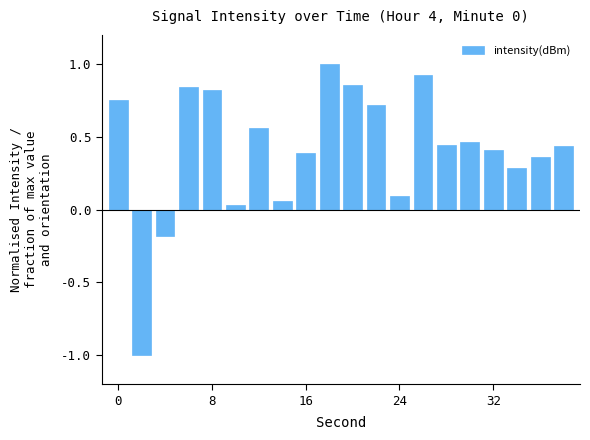

What is the greatest value displayed?

1.0